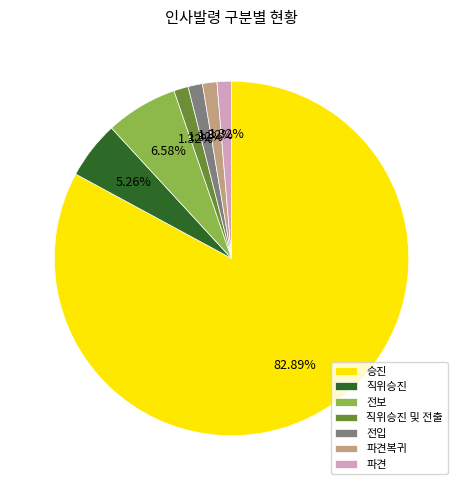

To the nearest percent, what portion does 직위승진 represent?

5%